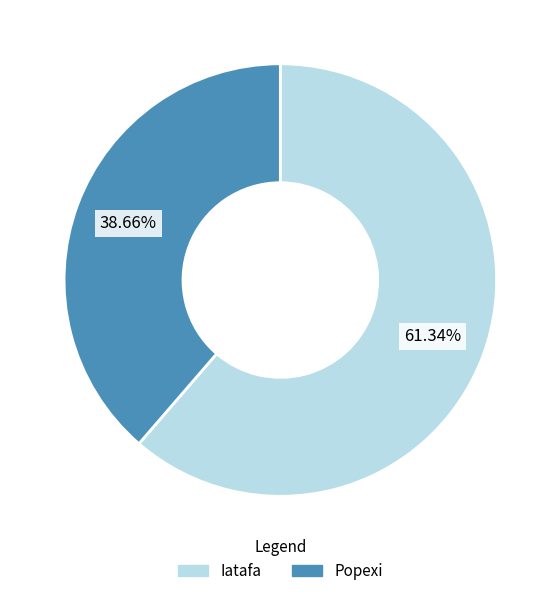

How many slices are in this pie chart?

2